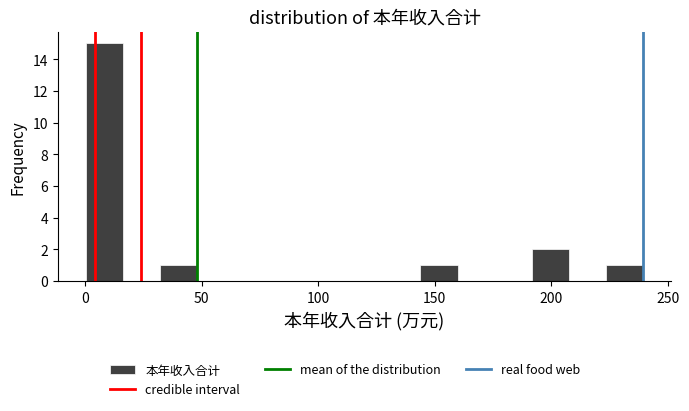

Around what value on the x-axis is the tallest bar? Give the approximate position of its centre, as read against the axis.

10